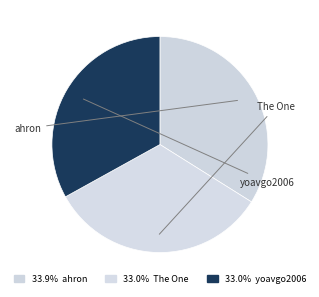

How many slices are in this pie chart?

3